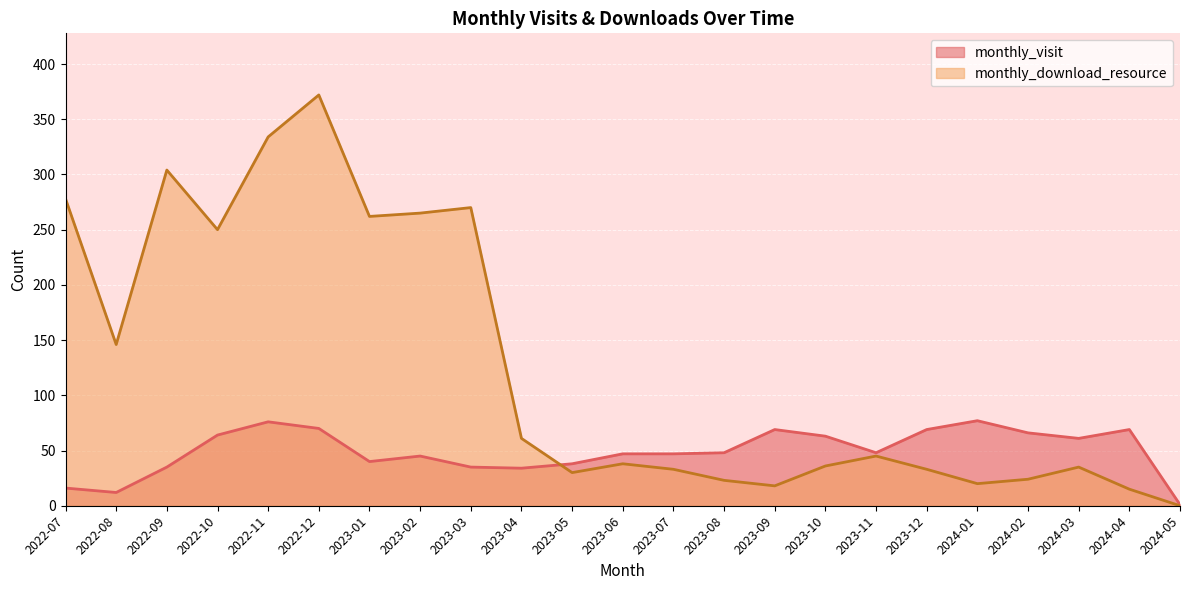

Rank the categories by monthly_download_resource value from lowest to highest.

2024-05, 2024-04, 2023-09, 2024-01, 2023-08, 2024-02, 2023-05, 2023-07, 2023-12, 2024-03, 2023-10, 2023-06, 2023-11, 2023-04, 2022-08, 2022-10, 2023-01, 2023-02, 2023-03, 2022-07, 2022-09, 2022-11, 2022-12